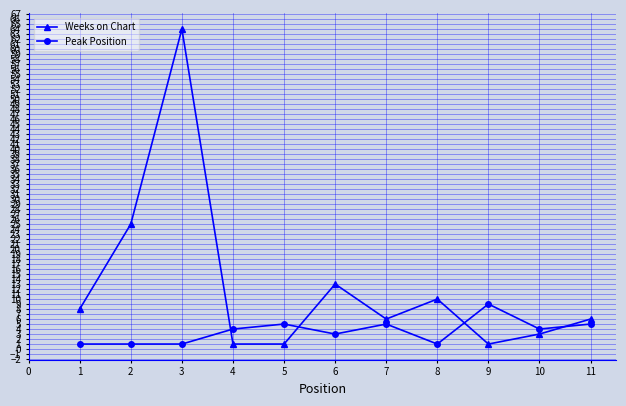

Which series changed the most between 4 and 6?

Weeks on Chart